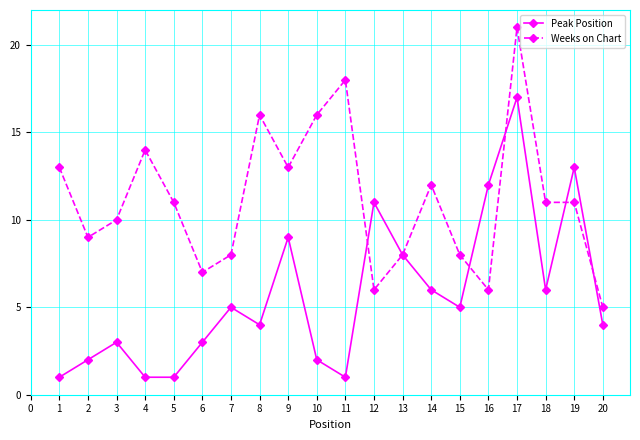

Count the number of categories in the chart.

20